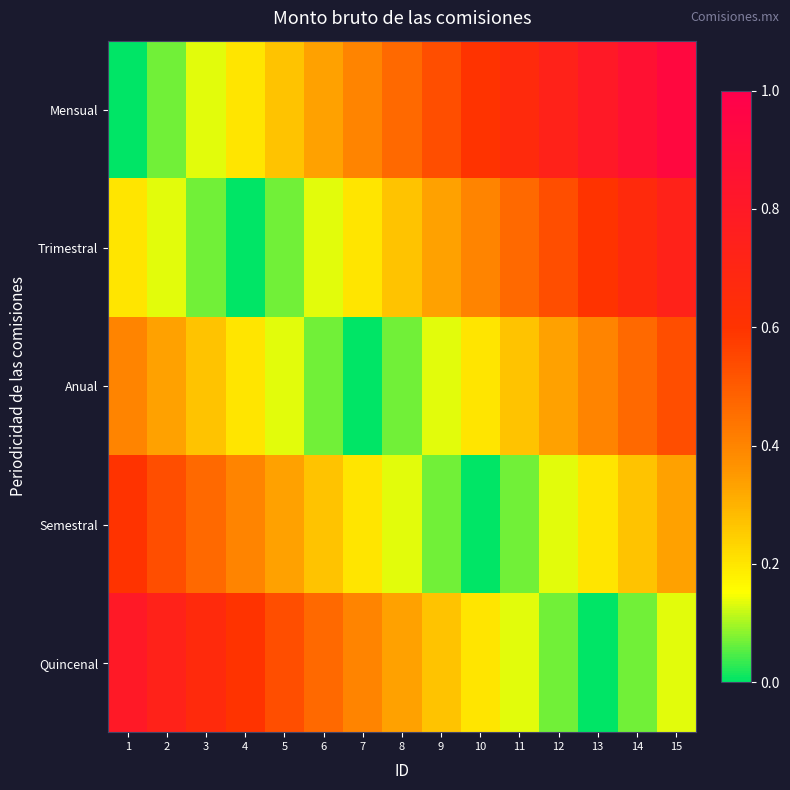

Which has a higher value, 6 or 11?

11